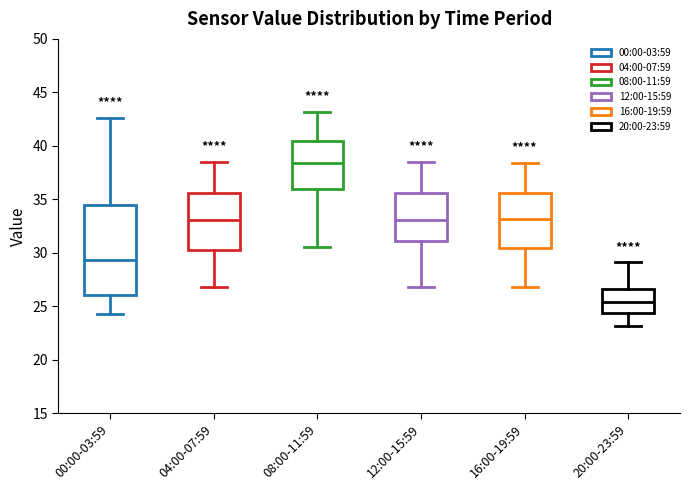

Reading left to right, transcribe this box plot: for each box, give where its median line is, the range the box spans, and where its two whiskers end, as read against the y-axis. The values are not printed on the chart, so give them approximately, as read against the axis.

00:00-03:59: median 29.5, box 26.0 to 34.5, whiskers 24.5 to 42.5
04:00-07:59: median 33.0, box 30.5 to 35.5, whiskers 27.0 to 38.5
08:00-11:59: median 38.5, box 36.0 to 40.5, whiskers 30.5 to 43.0
12:00-15:59: median 33.0, box 31.0 to 35.5, whiskers 27.0 to 38.5
16:00-19:59: median 33.0, box 30.5 to 35.5, whiskers 27.0 to 38.5
20:00-23:59: median 25.5, box 24.5 to 26.5, whiskers 23.0 to 29.0